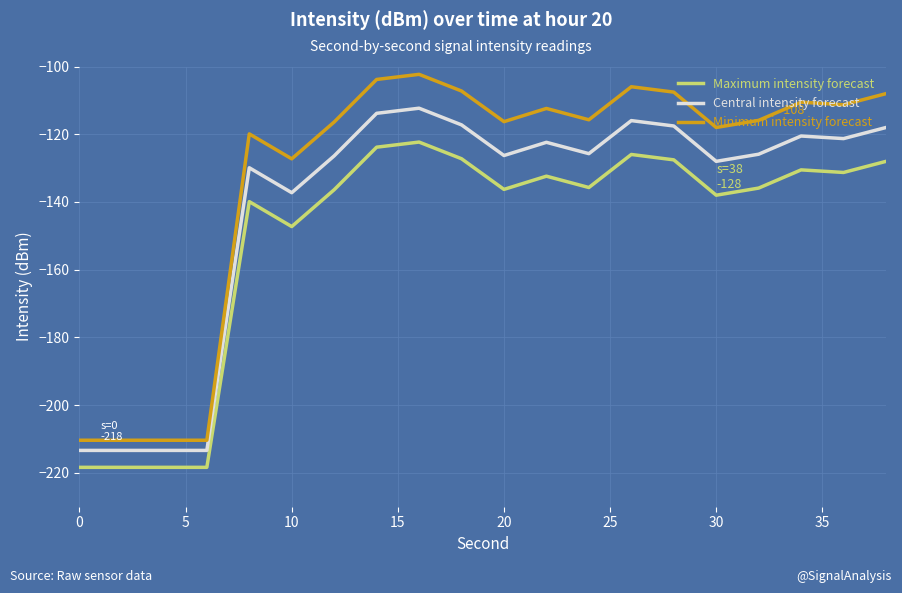

What is the difference between the maximum and minimum values in the Minimum intensity forecast series?

108.1